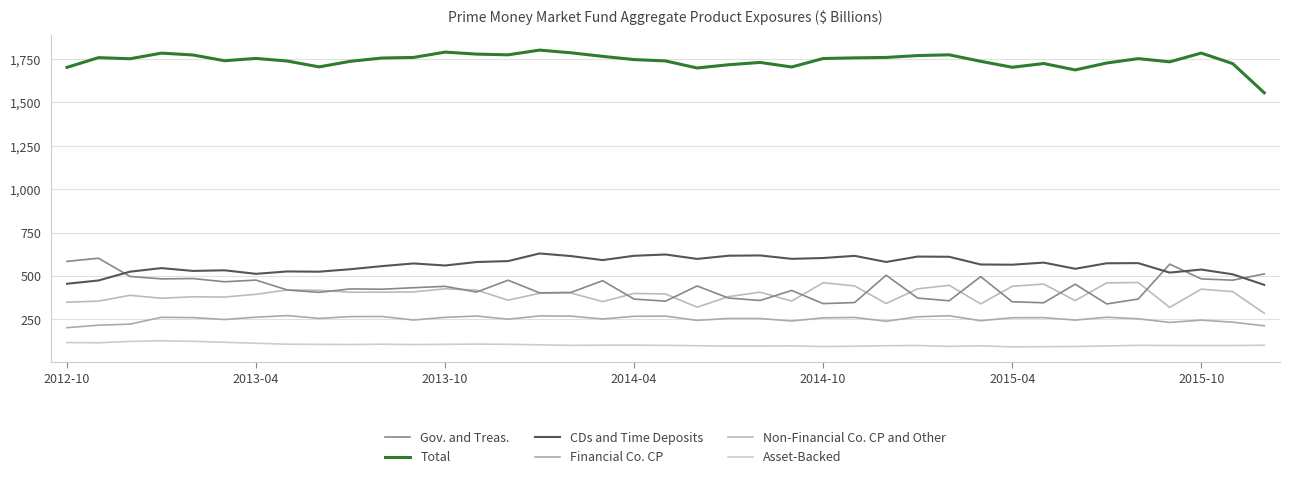

What is the difference between the maximum and minimum values in the Gov. and Treas. series?

263.5